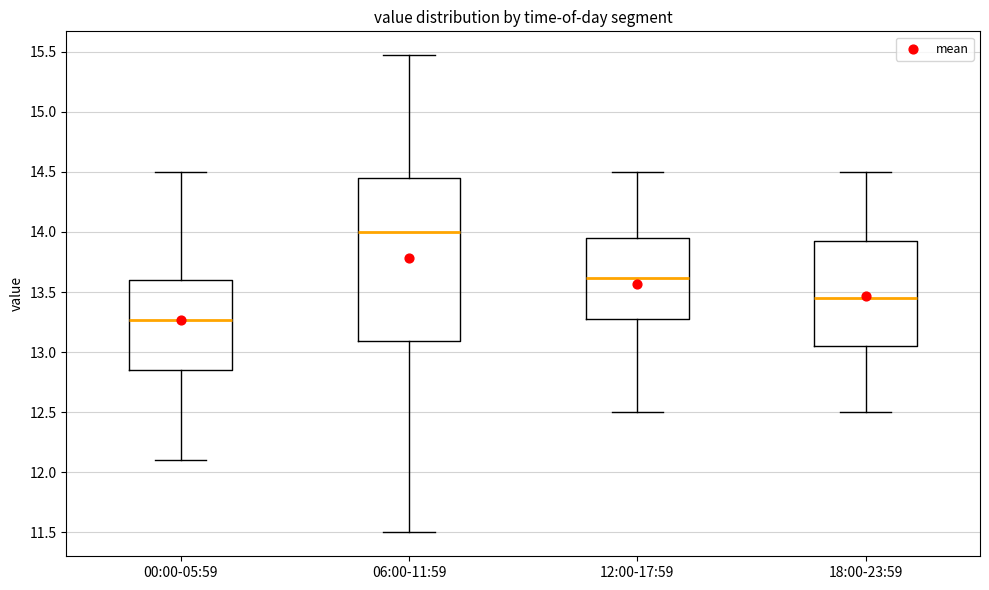

Where does the lower whisker of the box for 06:00-11:59 end on the y-axis? The values are not printed on the chart, so give them approximately, as read against the axis.

11.50